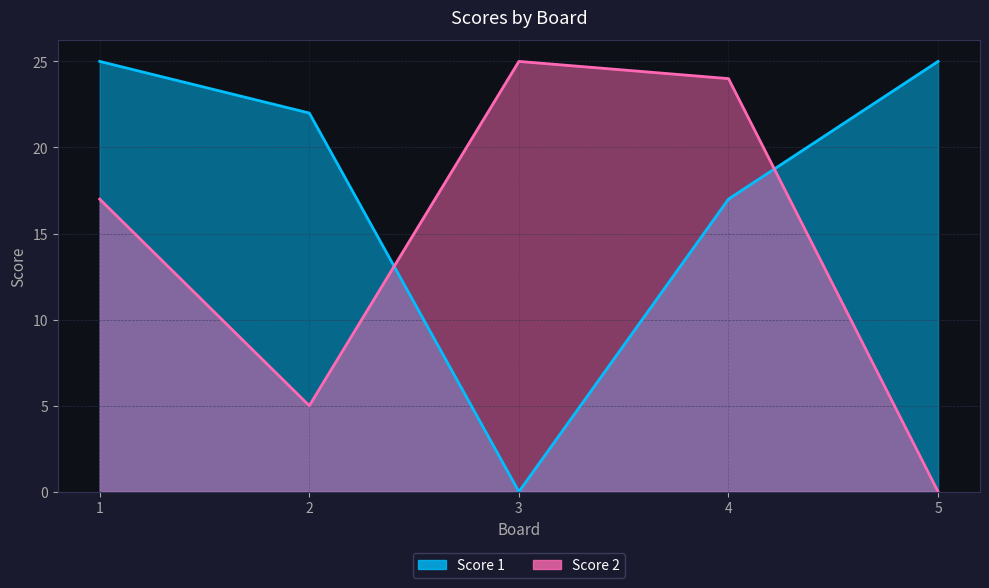

Which series ends up on top after the final intersection of Score 2 and Score 1?

Score 1